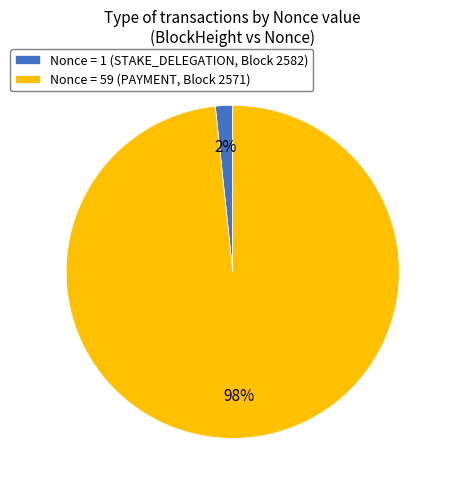

What is the largest slice in the pie chart?

Nonce = 59 (PAYMENT, Block 2571)